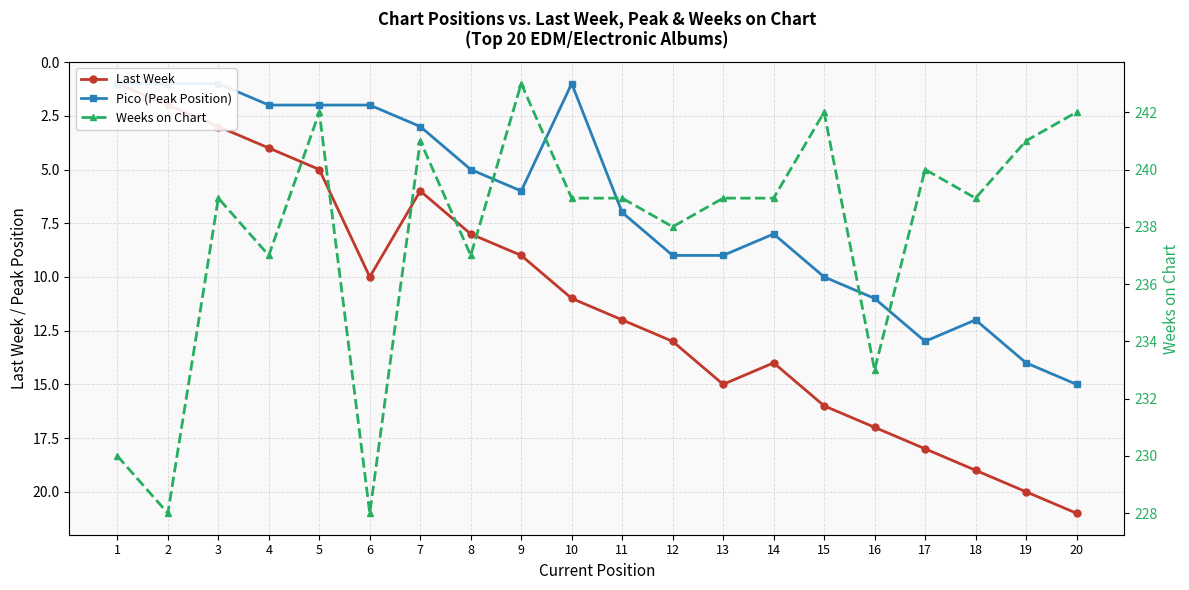

True or false: Weeks on Chart and Pico (Peak Position) cross at least once.

False